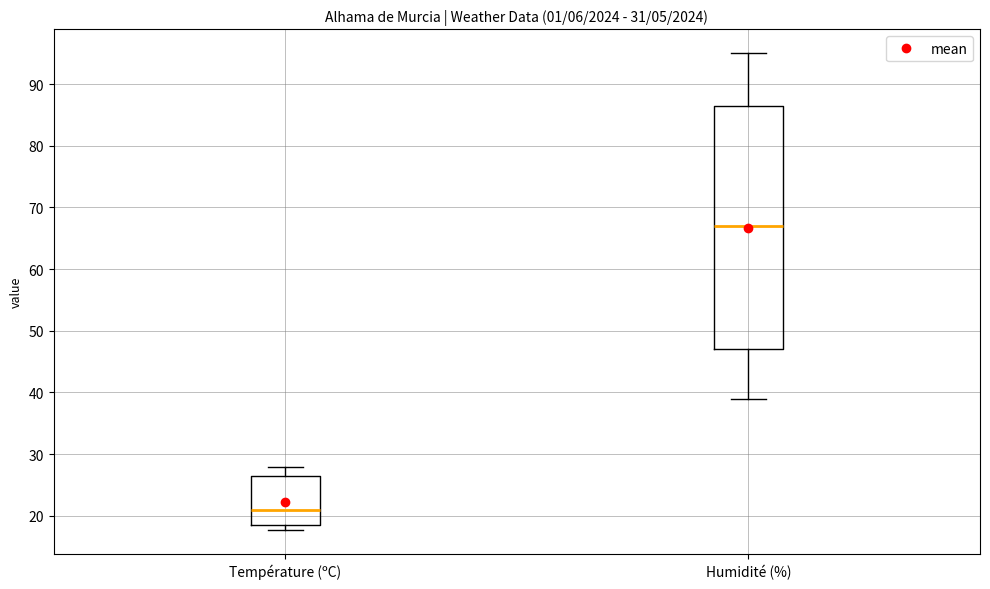

Reading left to right, read every box against the y-axis: the position of its median line, the range the box covers, and the ends of its whiskers. The values are not printed on the chart, so give them approximately, as read against the axis.

Température (ºC): median 21, box 19 to 26, whiskers 18 to 28
Humidité (%): median 67, box 47 to 87, whiskers 39 to 95